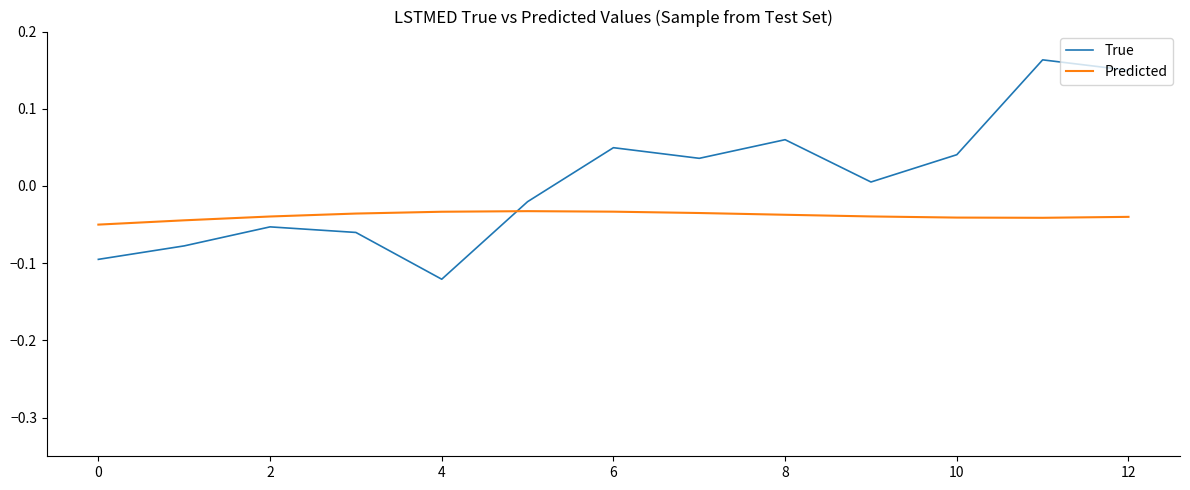

What are all the series names shown in the legend?

True, Predicted